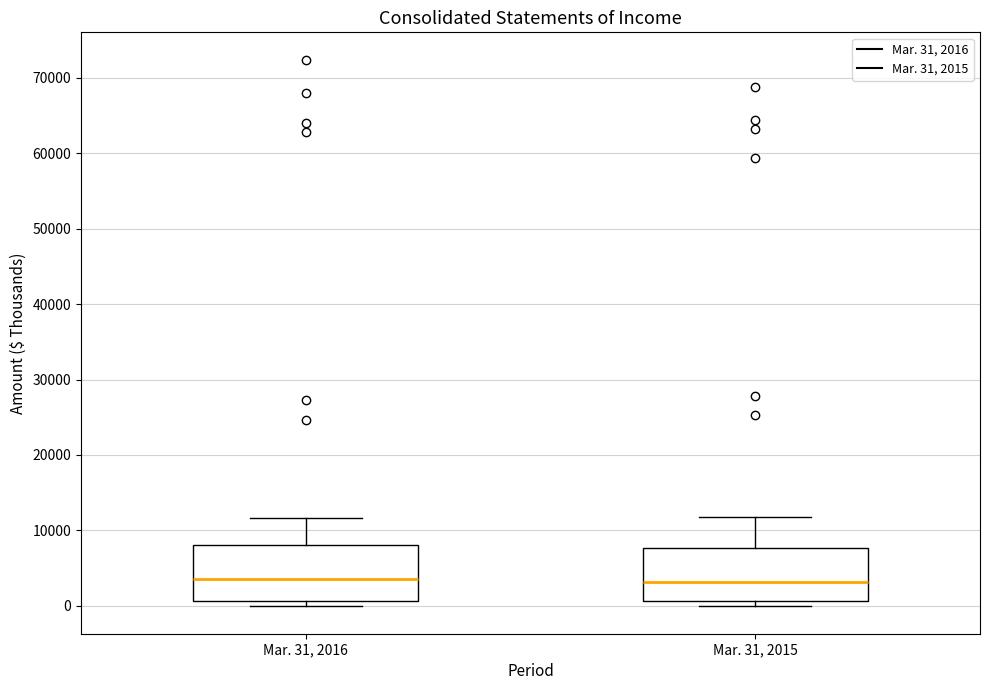

Reading left to right, transcribe this box plot: for each box, give where its median line is, the range the box spans, and where its two whiskers end, as read against the y-axis. The values are not printed on the chart, so give them approximately, as read against the axis.

Mar. 31, 2016: median 4000, box 1000 to 8000, whiskers 0 to 12000
Mar. 31, 2015: median 3000, box 1000 to 8000, whiskers 0 to 12000